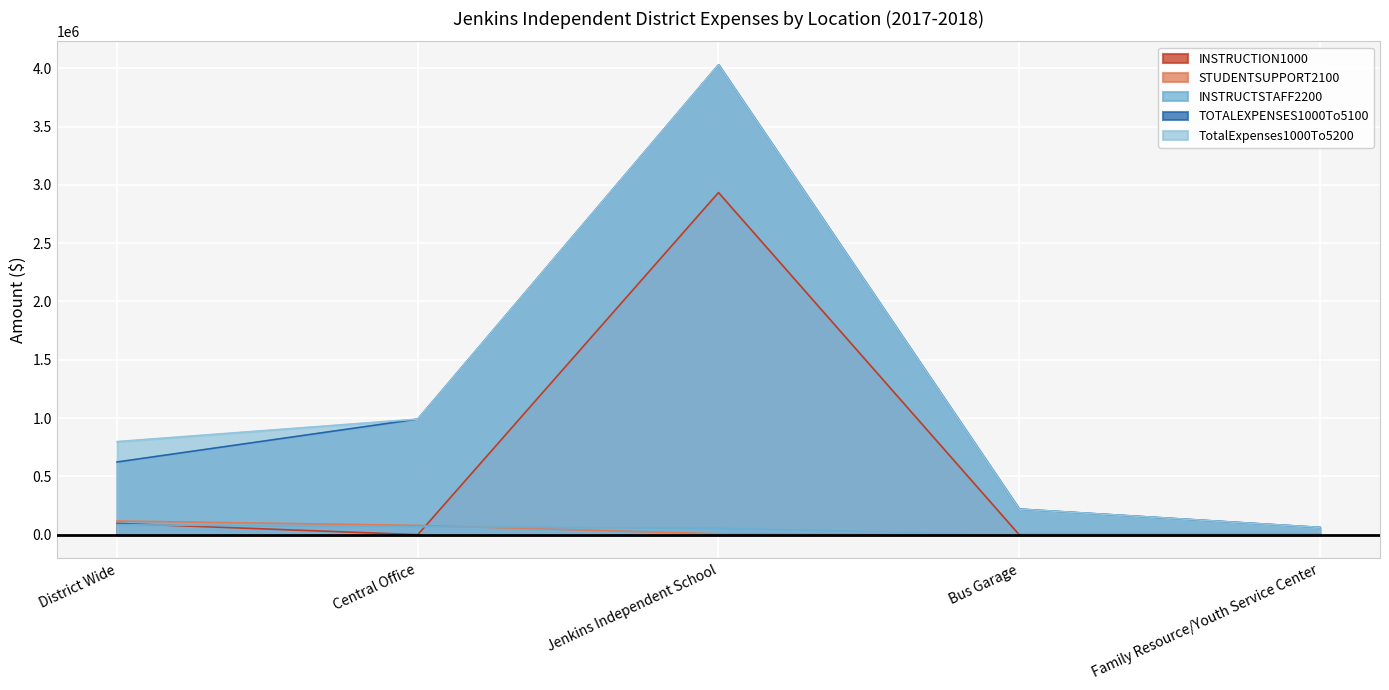

True or false: TOTALEXPENSES1000To5100 has a value of 62503.1 at Family Resource/Youth Service Center.

True